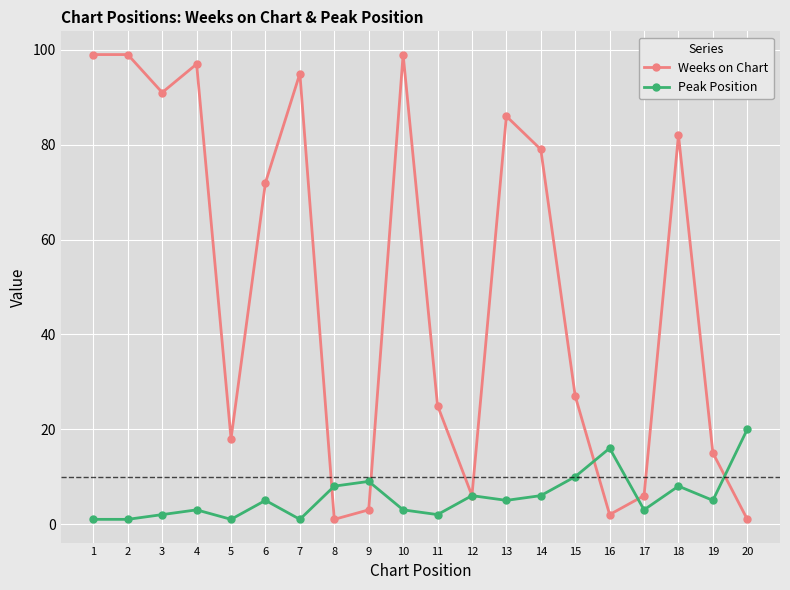

How many lines are shown in the chart?

2